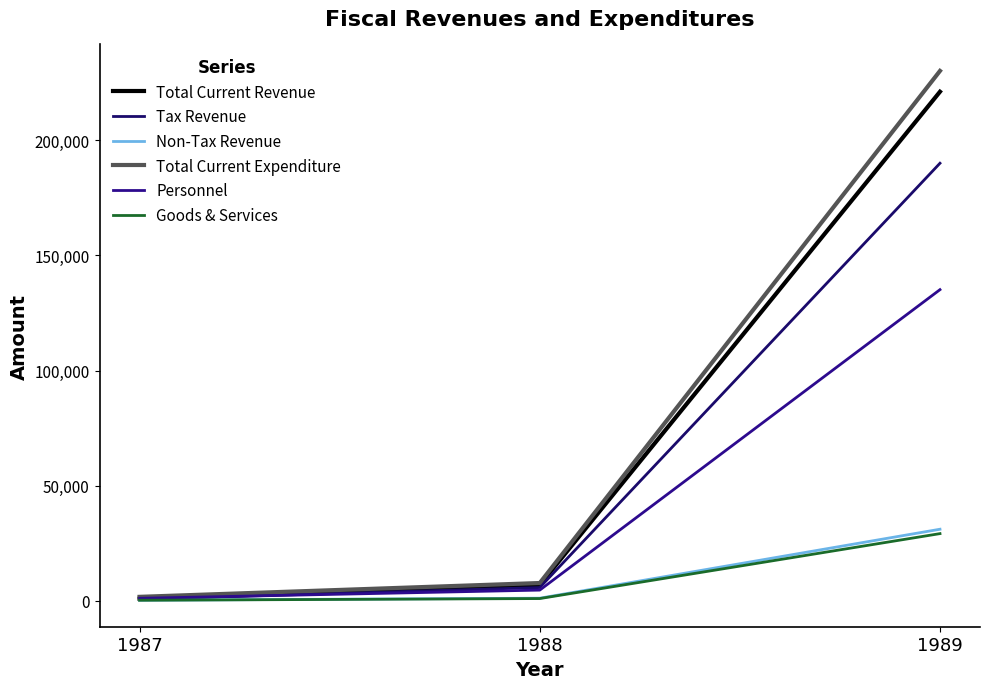

Reading left to right, what are all the values shown in this chart?

Total Current Revenue: 886.7	6847.9	221115.1
Tax Revenue: 663.5	5738.5	190049.3
Non-Tax Revenue: 223.2	1109.4	31065.8
Total Current Expenditure: 1697.9	7703.5	230151.2
Personnel: 1061.3	4627.2	135131.3
Goods & Services: 215.8	953.4	29162.4